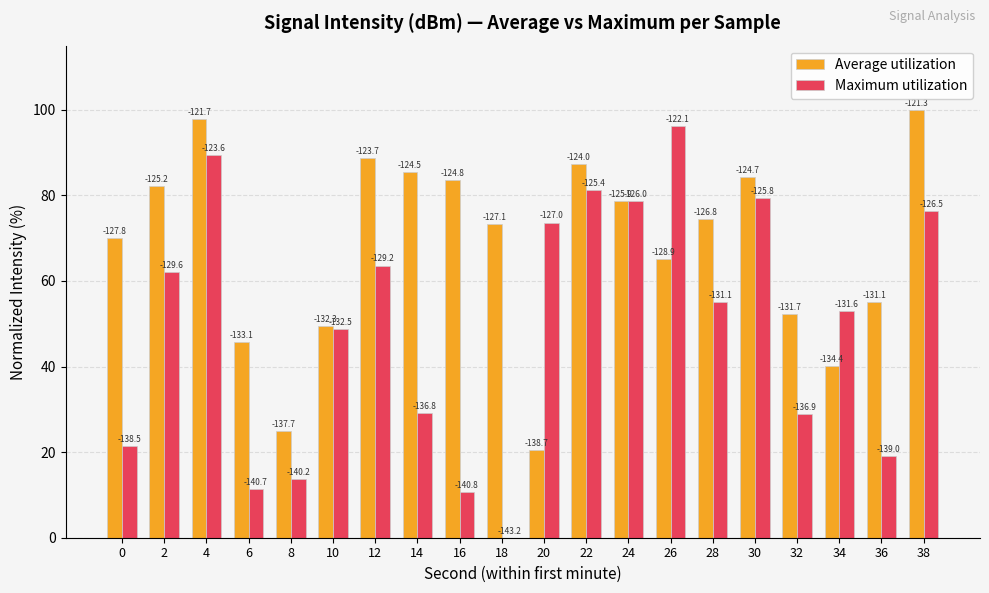

Are the bars grouped side by side (vs. stacked)?

Yes